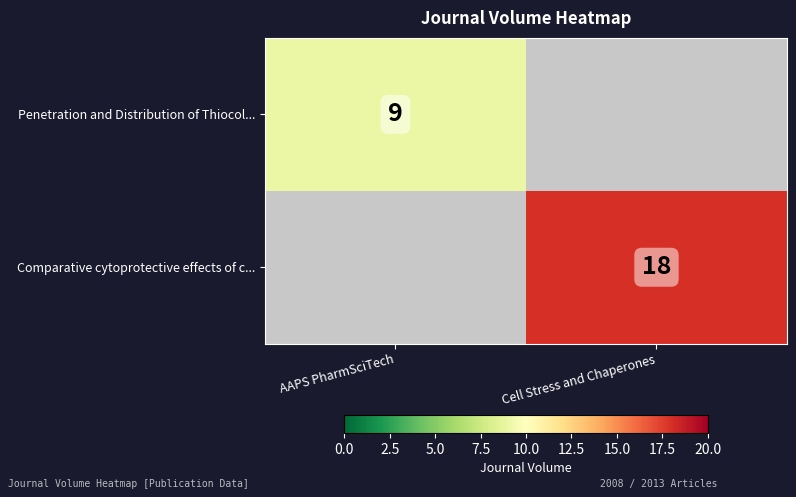

True or false: Penetration and Distribution of Thiocol... has a value of 16 at AAPS PharmSciTech.

False